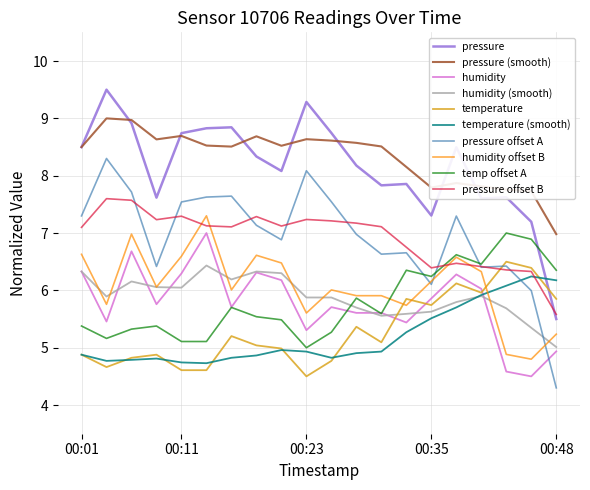

Does the chart display data point markers on the line(s)?

No